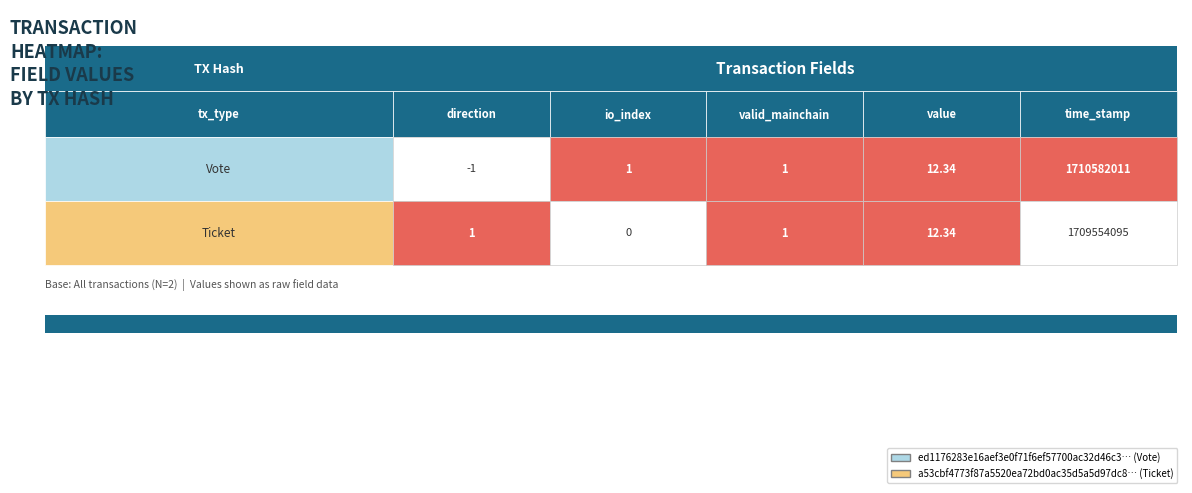

Reading left to right, list all the values displayed in this chart.

ed1176283e16aef3e0f71f6ef57700ac32d46c3: -1.0	1.0	1.0	12.3	1710582011.0
a53cbf4773f87a5520ea72bd0ac35d5a5d97dc8: 1.0	0.0	1.0	12.3	1709554095.0